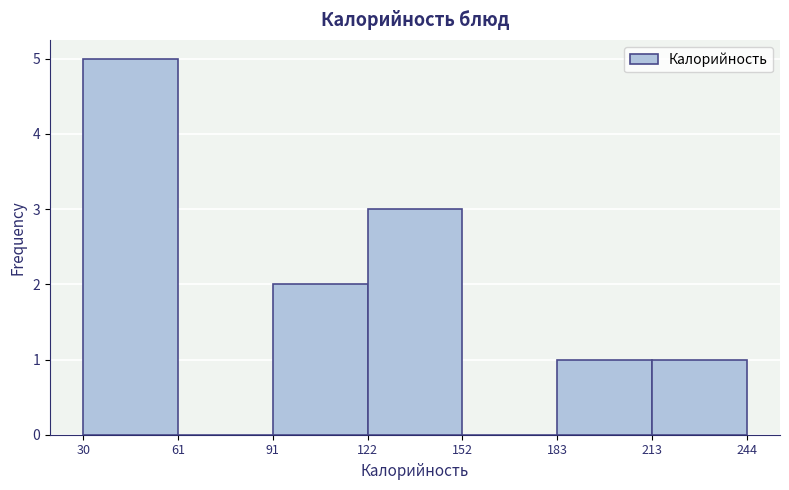

Reading left to right, transcribe this chart: for each bar, give the range it covers on the x-axis and its height. The values are not printed on the chart, so give them approximately, as read against the axis.

30 to 61: 5
61 to 91: 0
91 to 122: 2
122 to 152: 3
152 to 183: 0
183 to 213: 1
213 to 244: 1